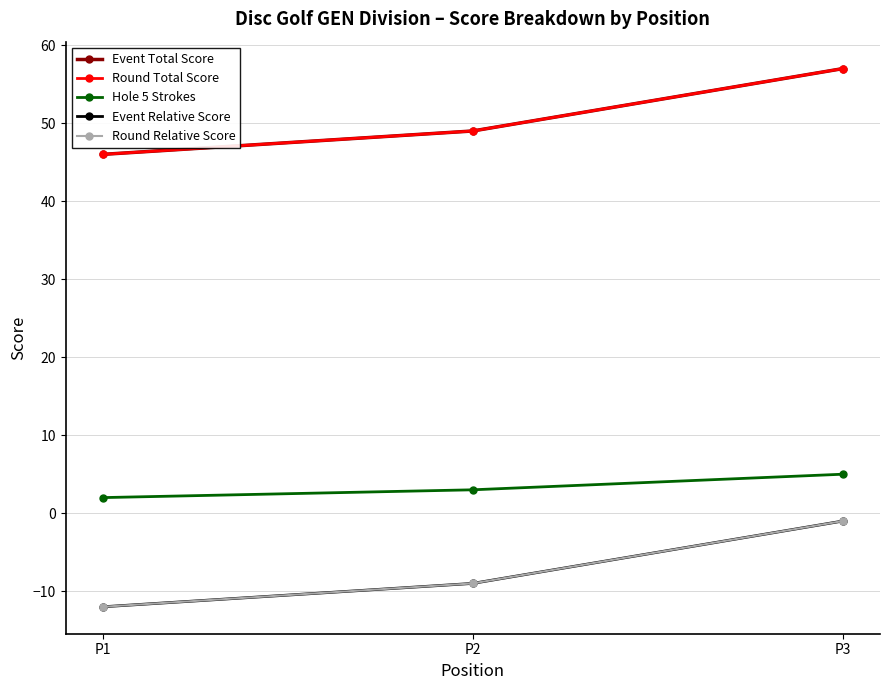

What value does the Event Total Score series have at P3, to the nearest 10?

60